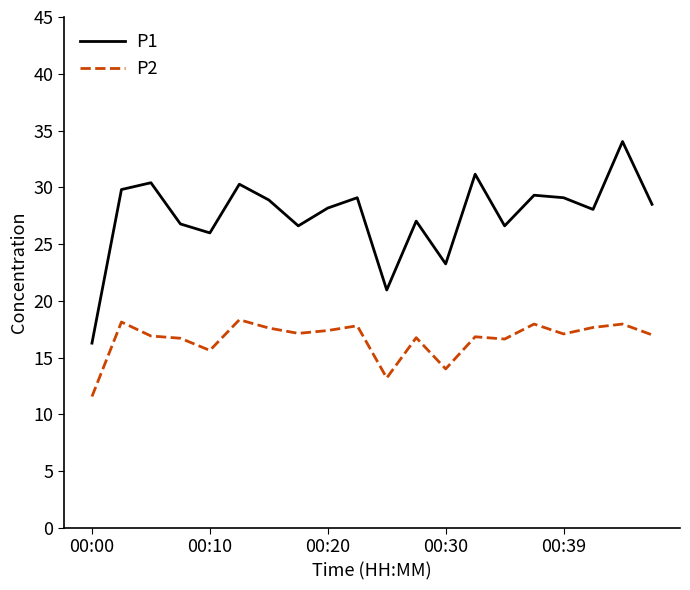

Which series has the largest range (max minus min)?

P1